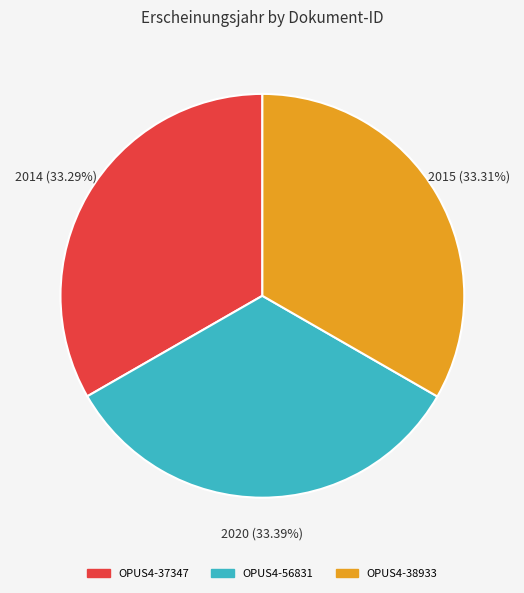

Is the sum of OPUS4-56831 and OPUS4-37347 greater than half?

Yes